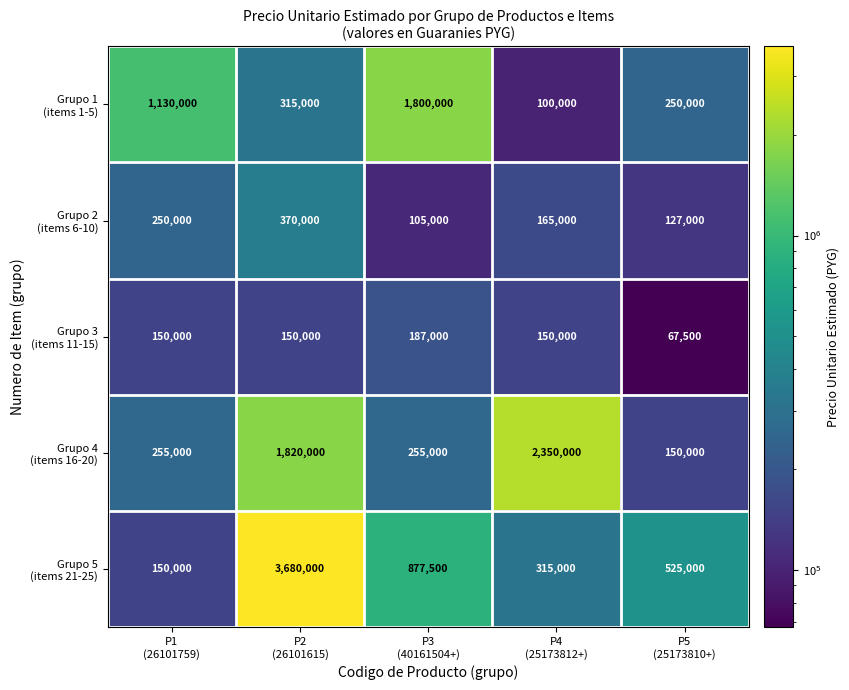

At how many categories does at least one series exceed 1330486?

3